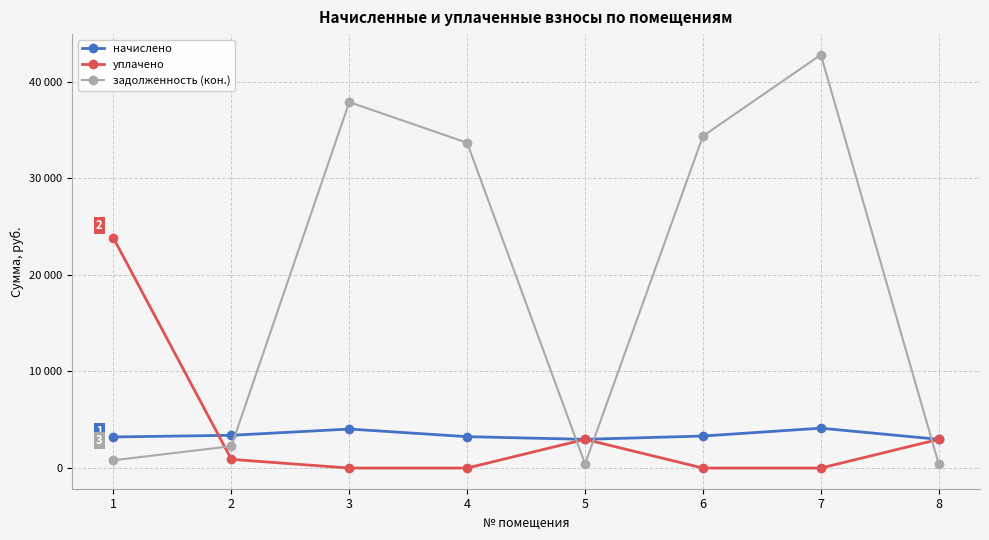

What is the difference between the highest and lowest values at 3?

37880.2